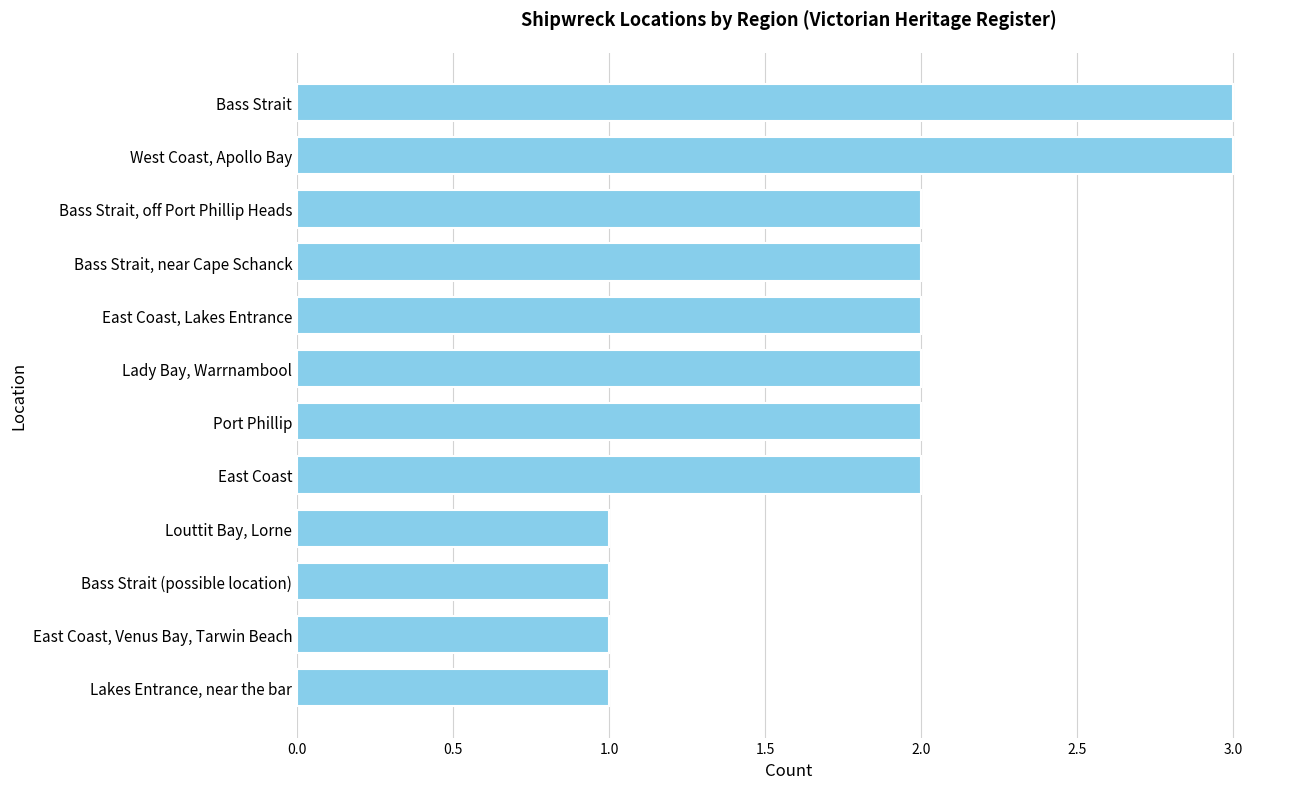

What is the sum of the values at Bass Strait and Bass Strait (possible location)?

4